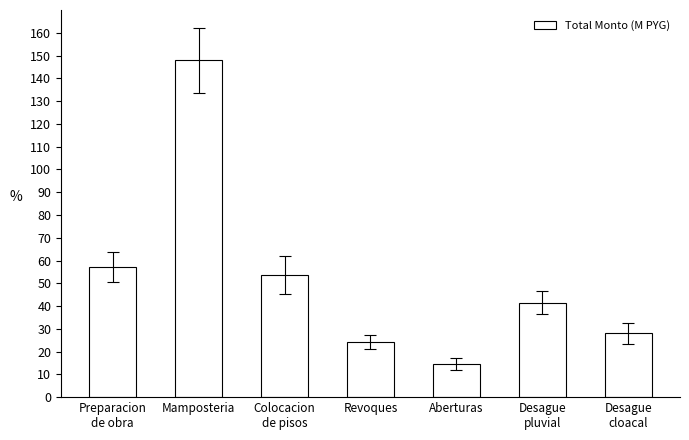

What is the difference between the maximum and minimum values?

133.3